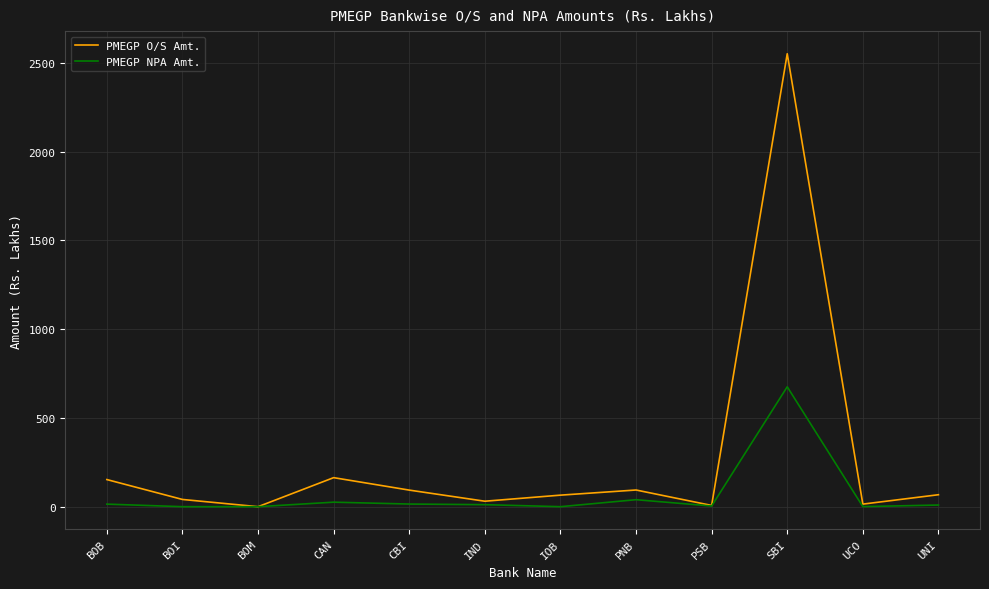

What is the highest value of the PMEGP O/S Amt. series?

2550.8